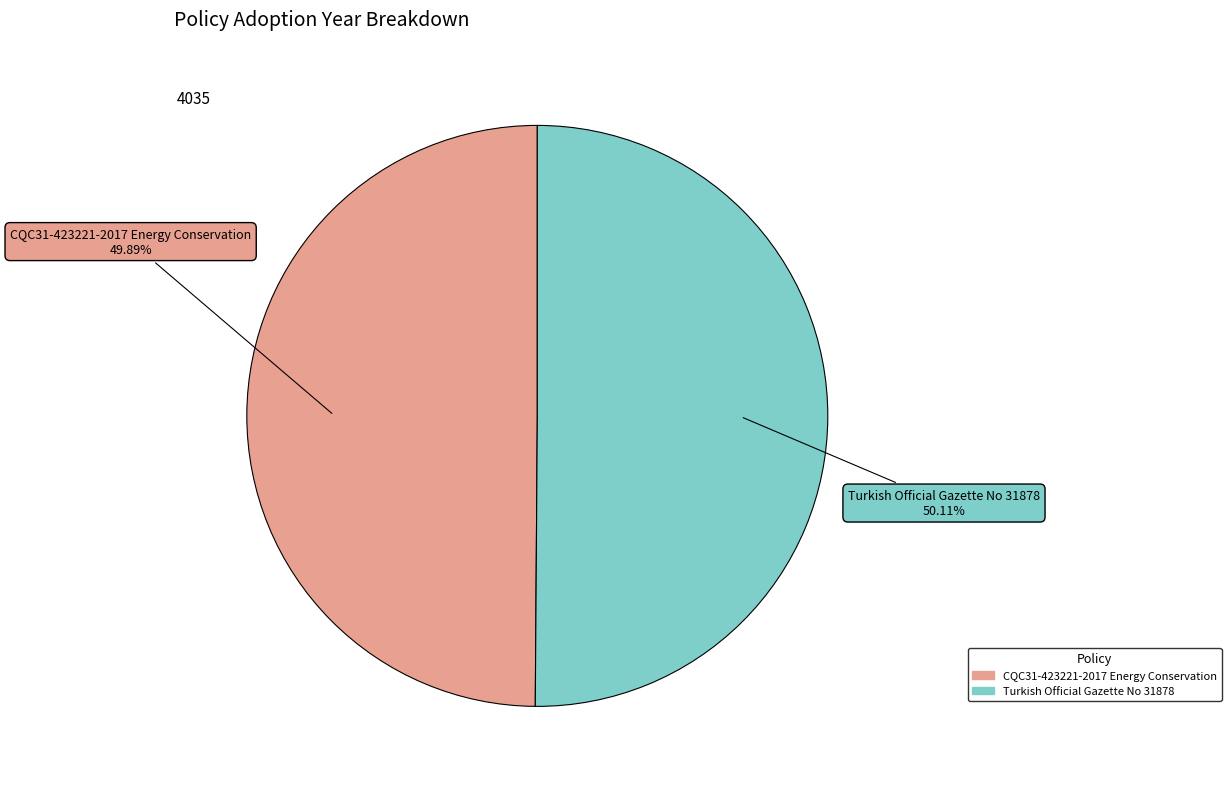

What is the ratio of the value at CQC31-423221-2017 Energy Conservation to the value at Turkish Official Gazette No 31878?

1.0